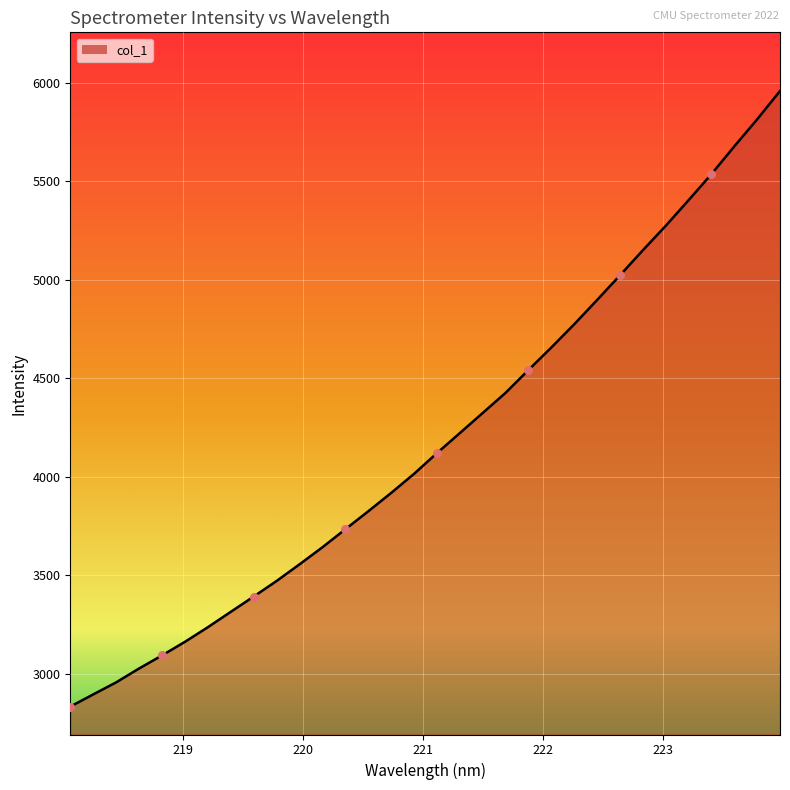

What is the difference between the maximum and minimum values?

3125.1